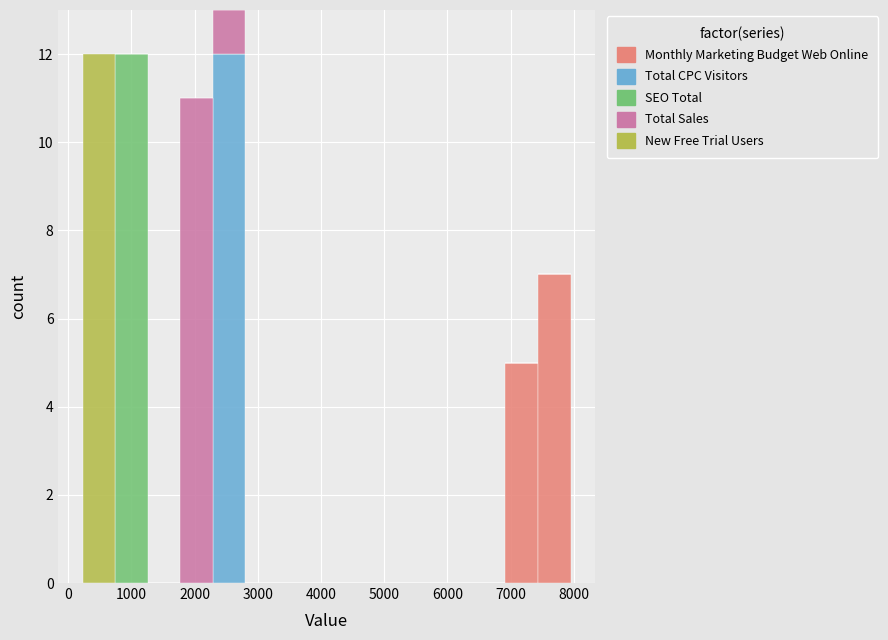

What is the total height of the stacked bar covering 700 to 1300 on the x-axis? Neither the bar edges nor the heights are printed on the chart, so give them approximately, as read against the axes.

12